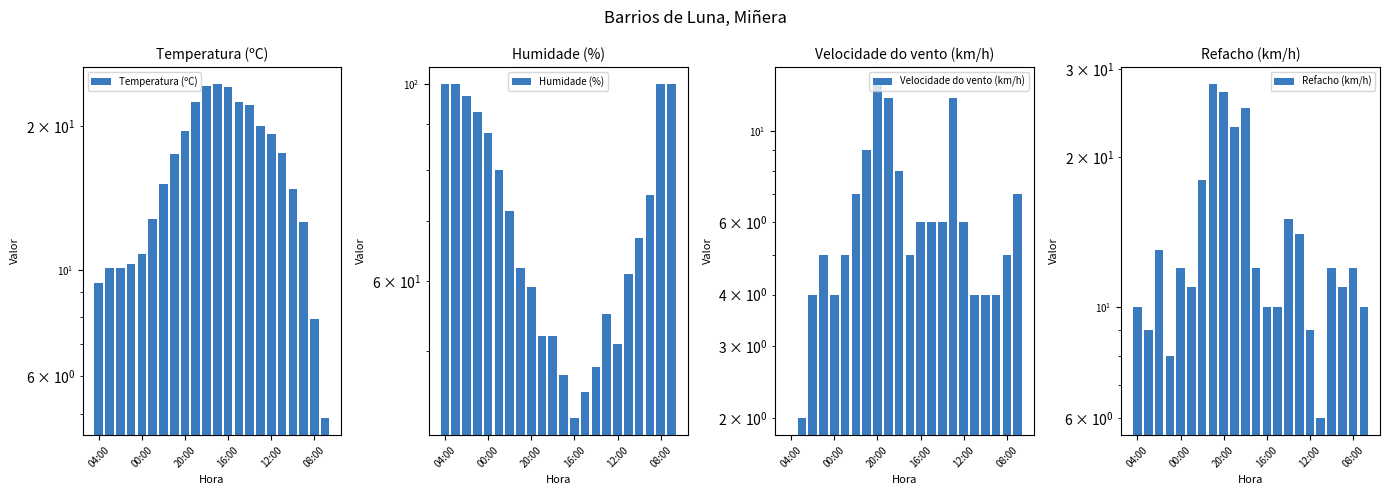

Which series has the largest total across all categories?

Humidade (%)